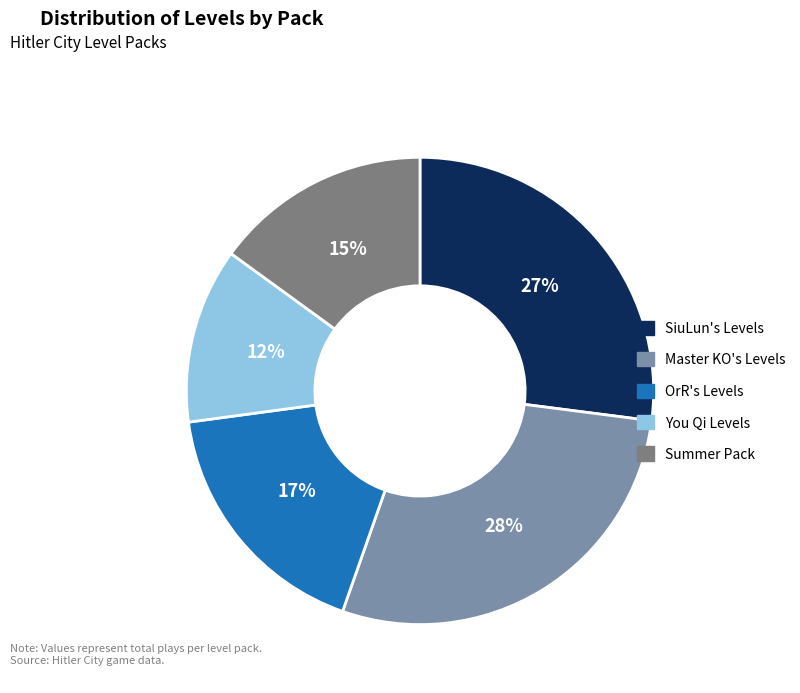

To the nearest percent, what is the difference between the Master KO's Levels and SiuLun's Levels slice percentages?

1%